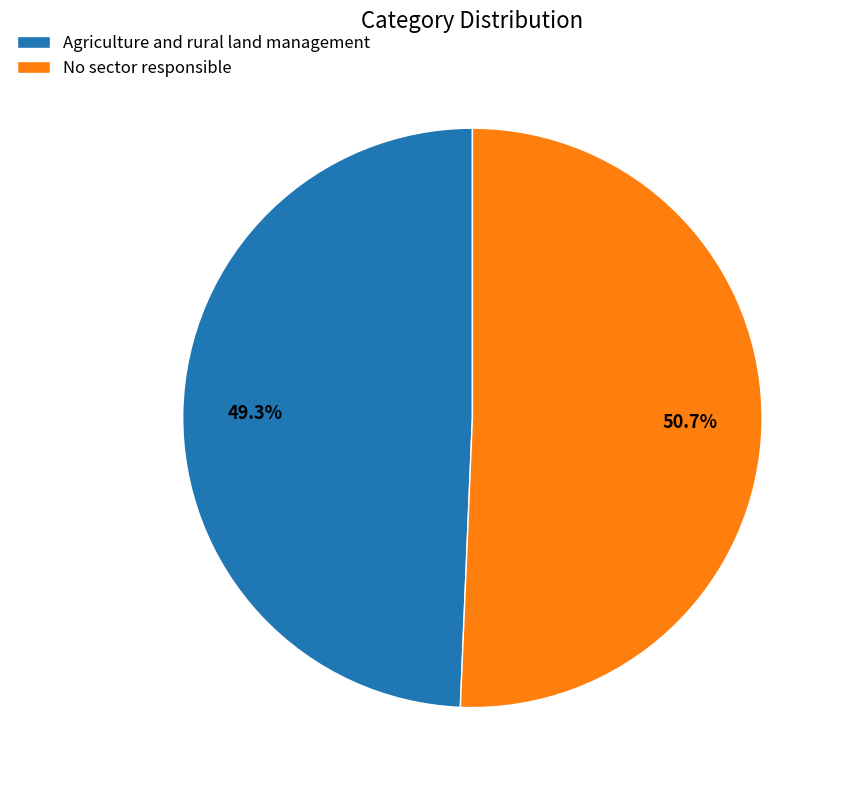

To the nearest percent, what is the combined percentage of Agriculture and rural land management and No sector responsible?

100%